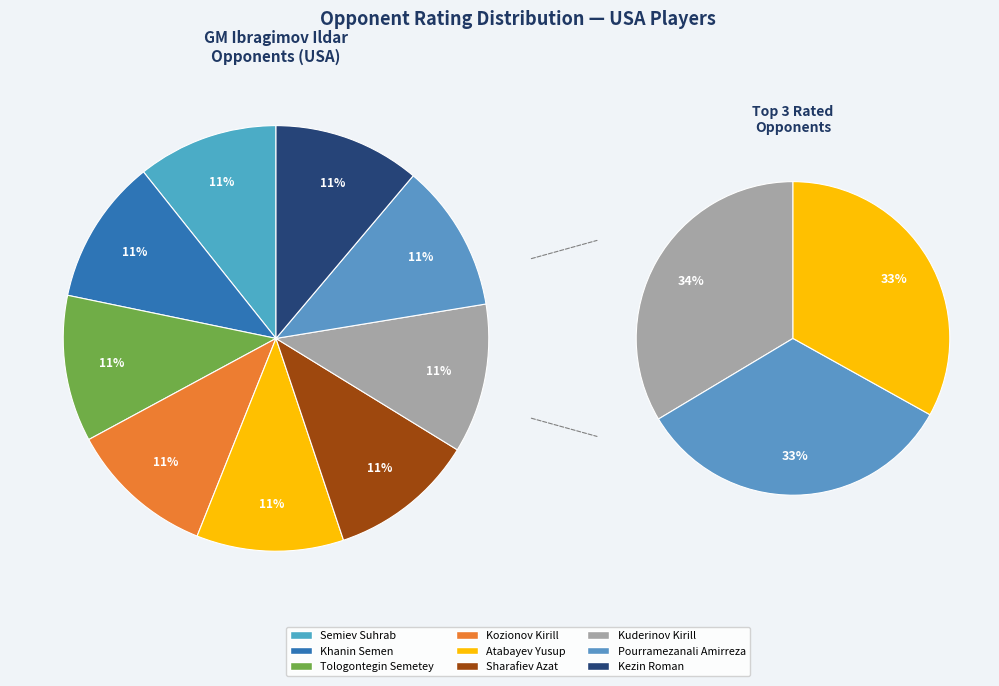

Combined, do Kuderinov Kirill and Kozionov Kirill account for over 50%?

No